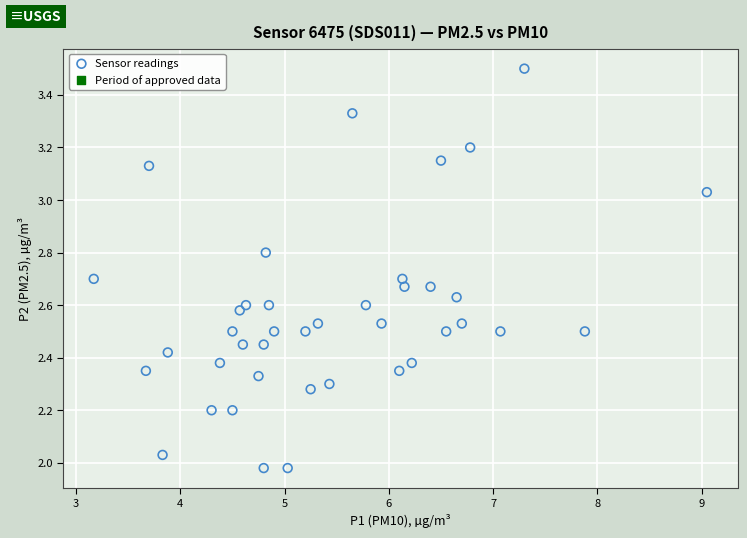

What is the range of Y values (max minus min)?

1.5